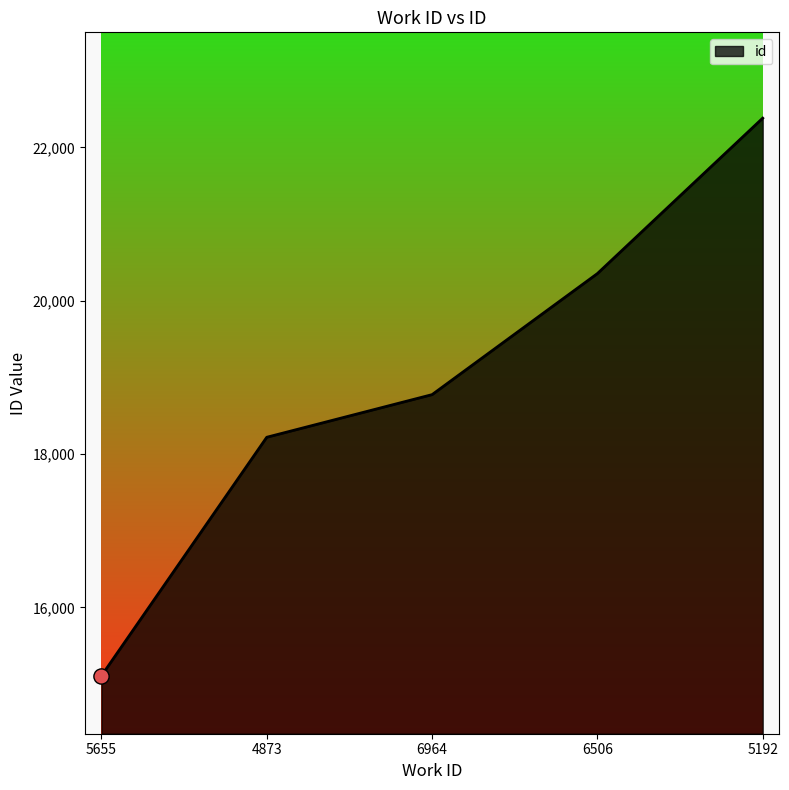

Approximately how many times larger is the value at 6964 compared to 5192?

0.8